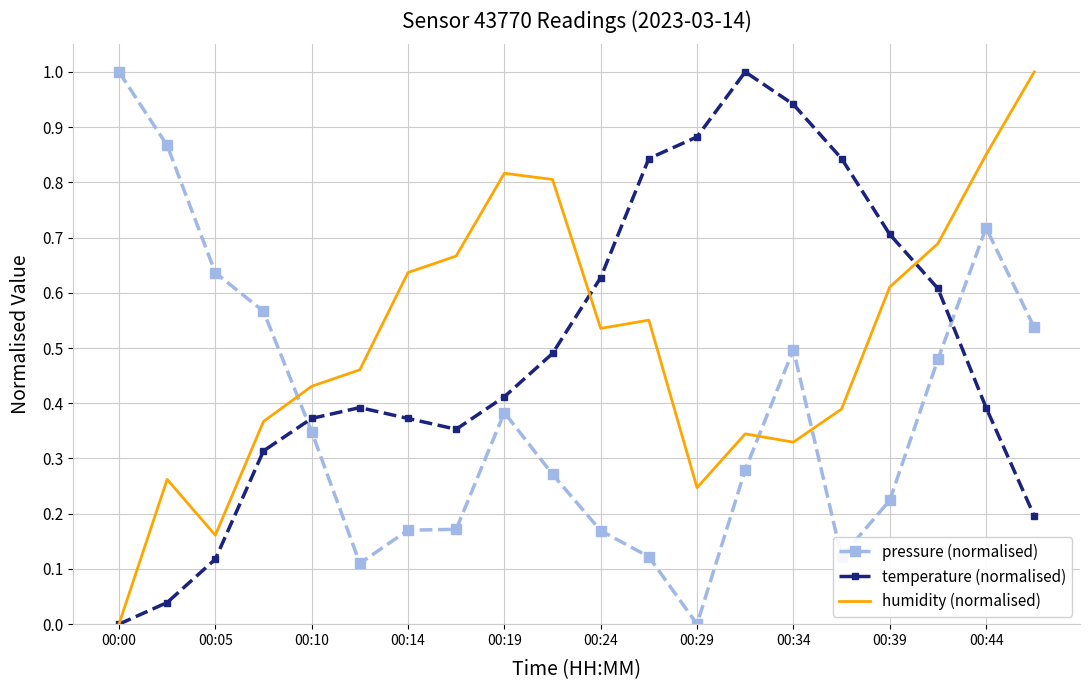

How many values in humidity (normalised) are above zero?

19